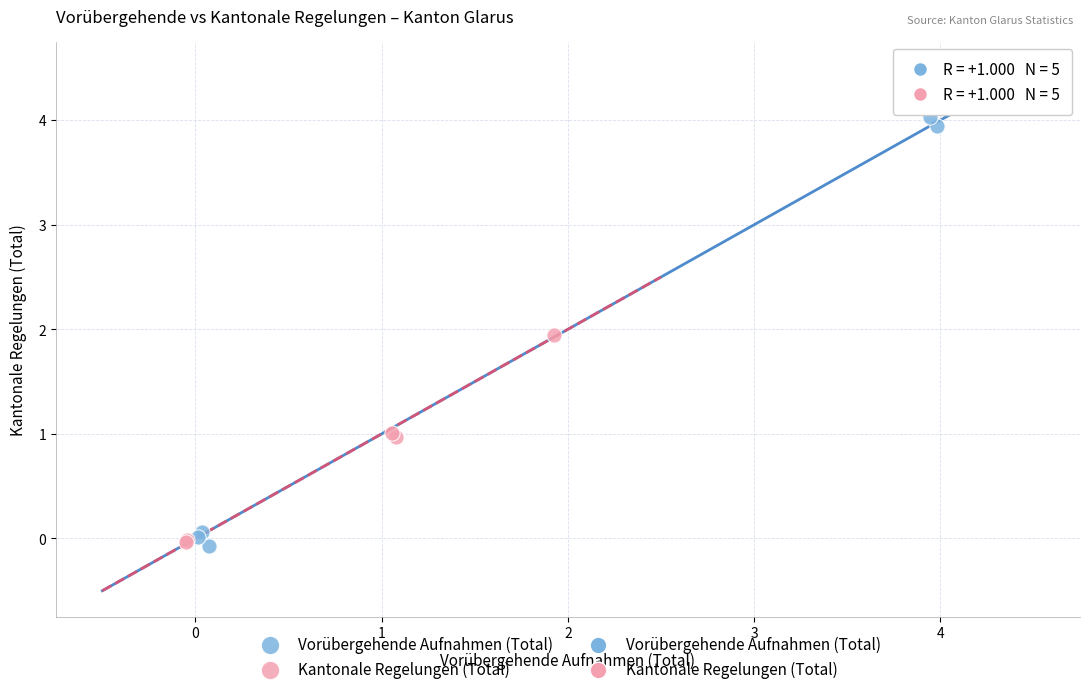

Which series has the widest spread of Y values?

Vorübergehende Aufnahmen (Total)